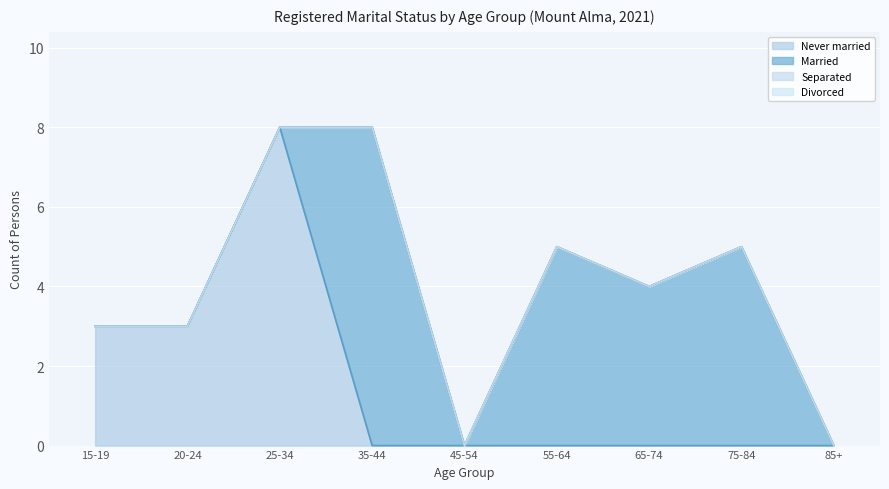

Reading right to left, extract all data points from this chart.

Never married: 85+=0	75-84=0	65-74=0	55-64=0	45-54=0	35-44=0	25-34=8	20-24=3	15-19=3
Married: 85+=0	75-84=5	65-74=4	55-64=5	45-54=0	35-44=8	25-34=0	20-24=0	15-19=0
Separated: 85+=0	75-84=0	65-74=0	55-64=0	45-54=0	35-44=0	25-34=0	20-24=0	15-19=0
Divorced: 85+=0	75-84=0	65-74=0	55-64=0	45-54=0	35-44=0	25-34=0	20-24=0	15-19=0